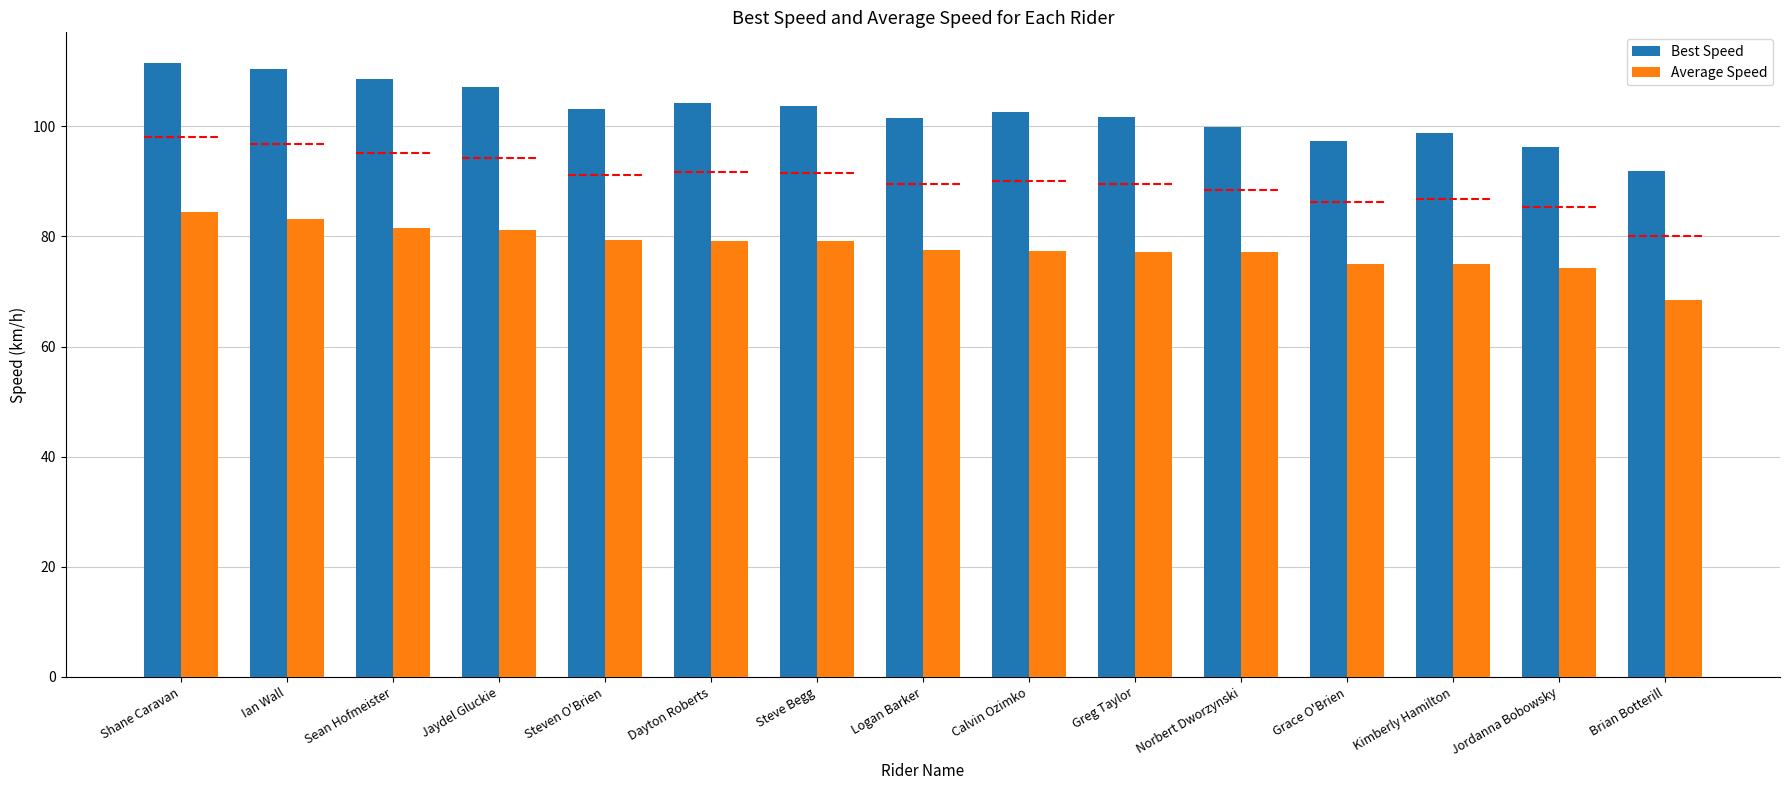

Reading right to left, list all the values displayed in this chart.

Best Speed: 91.8	96.2	98.7	97.4	99.8	101.7	102.7	101.6	103.7	104.2	103.0	107.2	108.6	110.4	111.5
Average Speed: 68.5	74.3	75.0	75.0	77.1	77.2	77.3	77.6	79.2	79.2	79.3	81.2	81.6	83.2	84.4